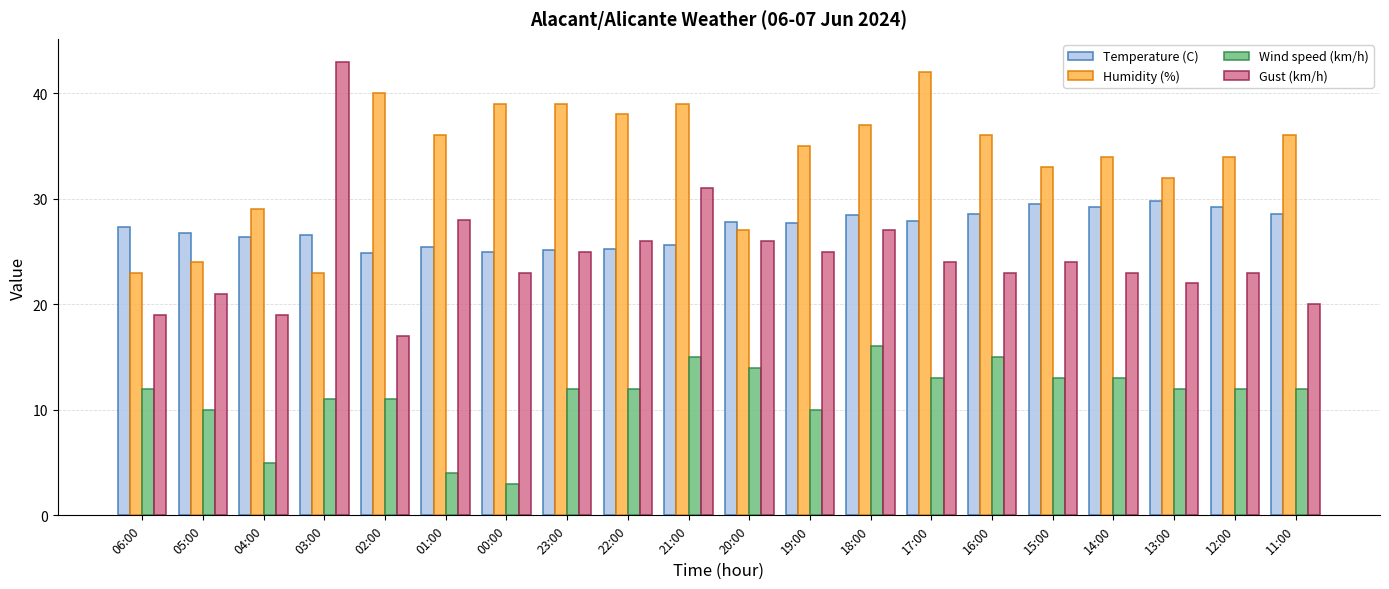

Which category has the highest value across all series?

03:00